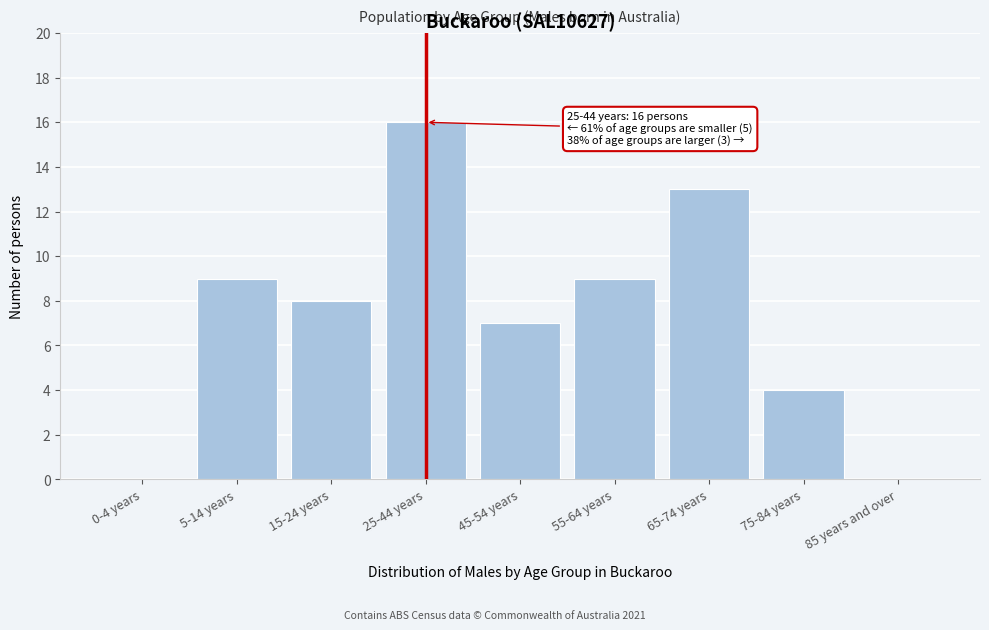

Reading left to right, list all the values displayed in this chart.

0-4 years=0	5-14 years=9	15-24 years=8	25-44 years=16	45-54 years=7	55-64 years=9	65-74 years=13	75-84 years=4	85 years and over=0